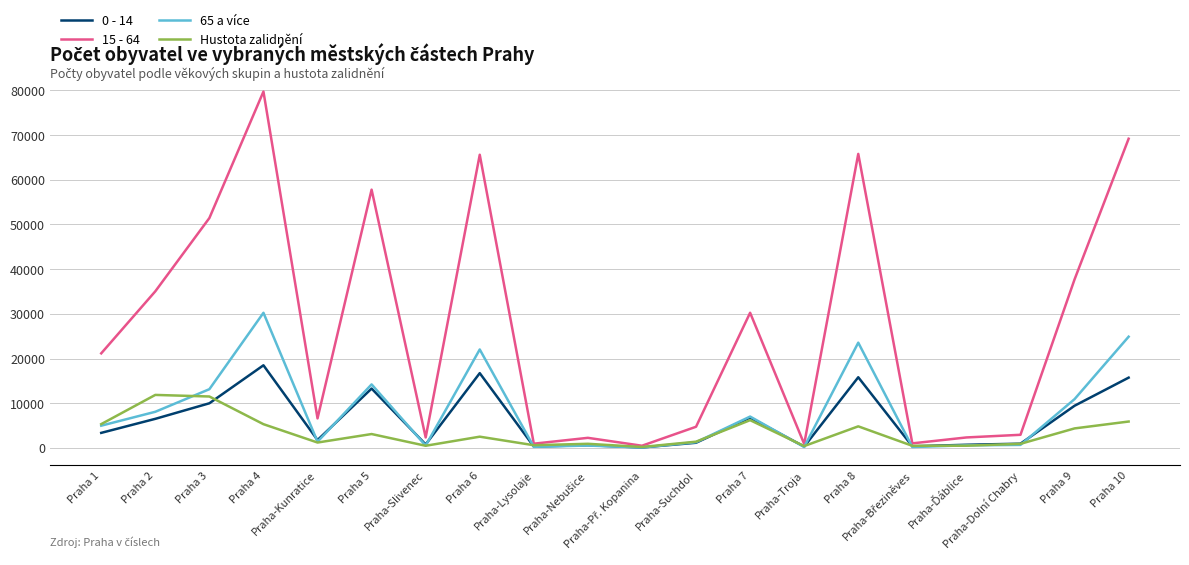

Which series has the widest spread of values?

15 - 64